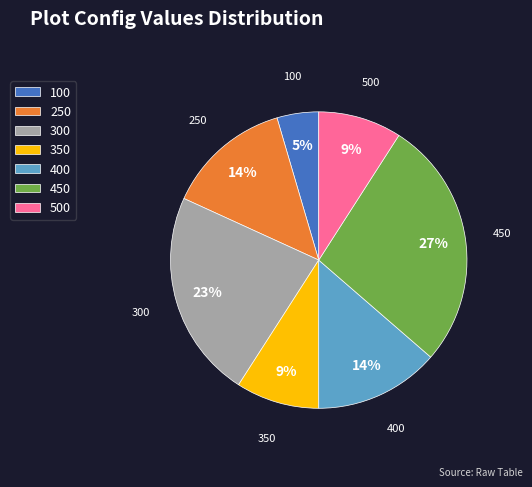

Does any single category account for the majority?

No